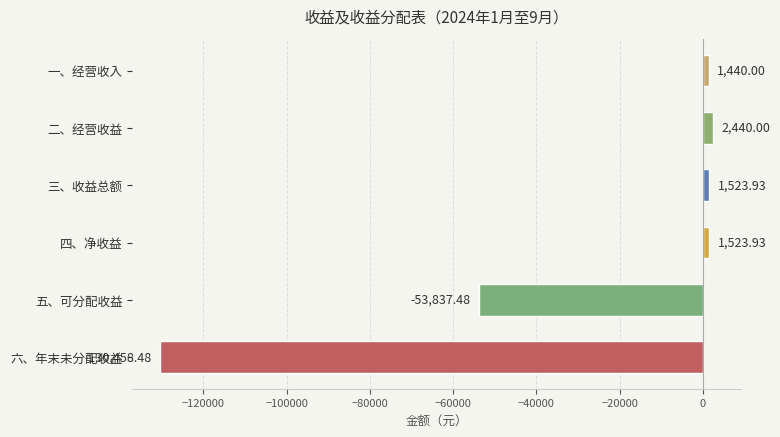

What is the label of the 6th bar from the top?

六、年末未分配收益